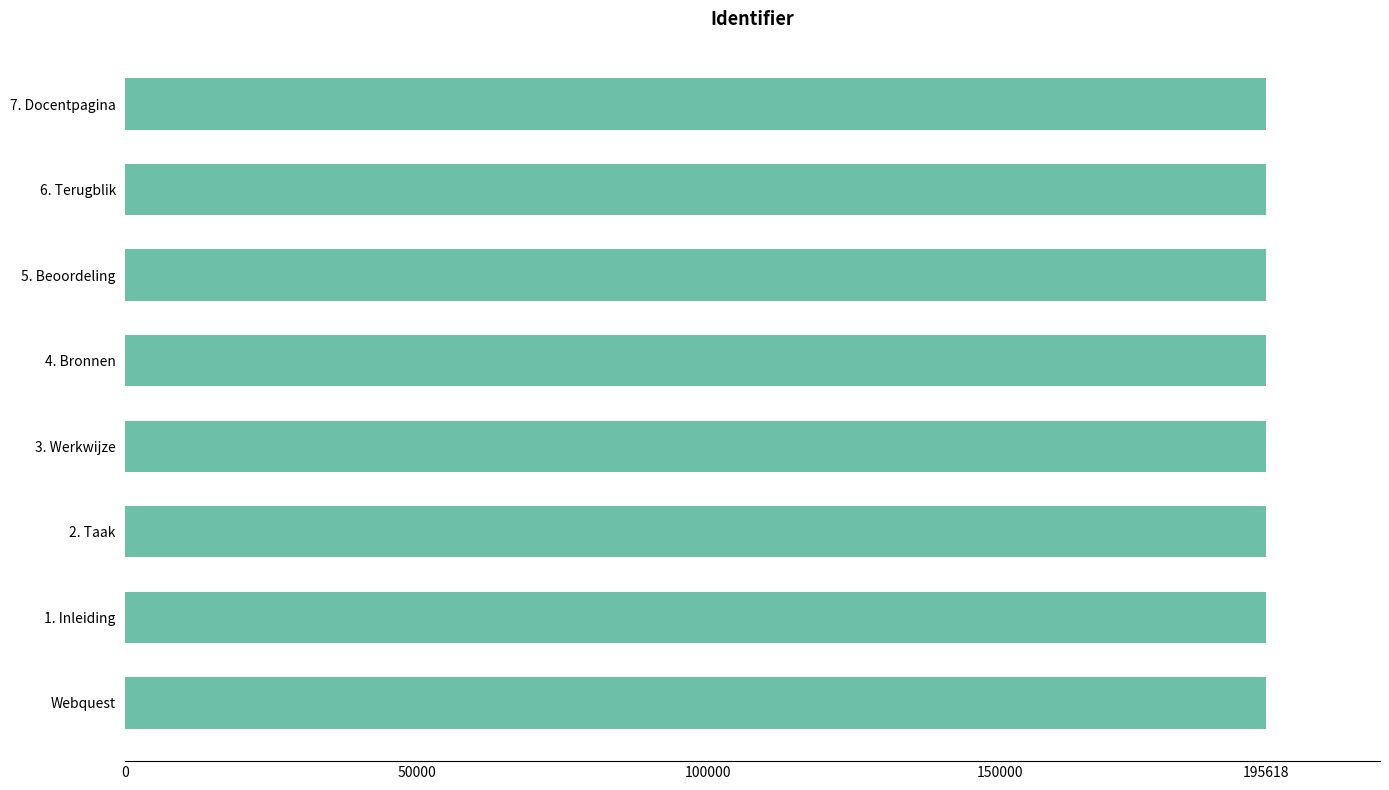

Approximately how many times larger is the value at 3. Werkwijze compared to 2. Taak?

1.0